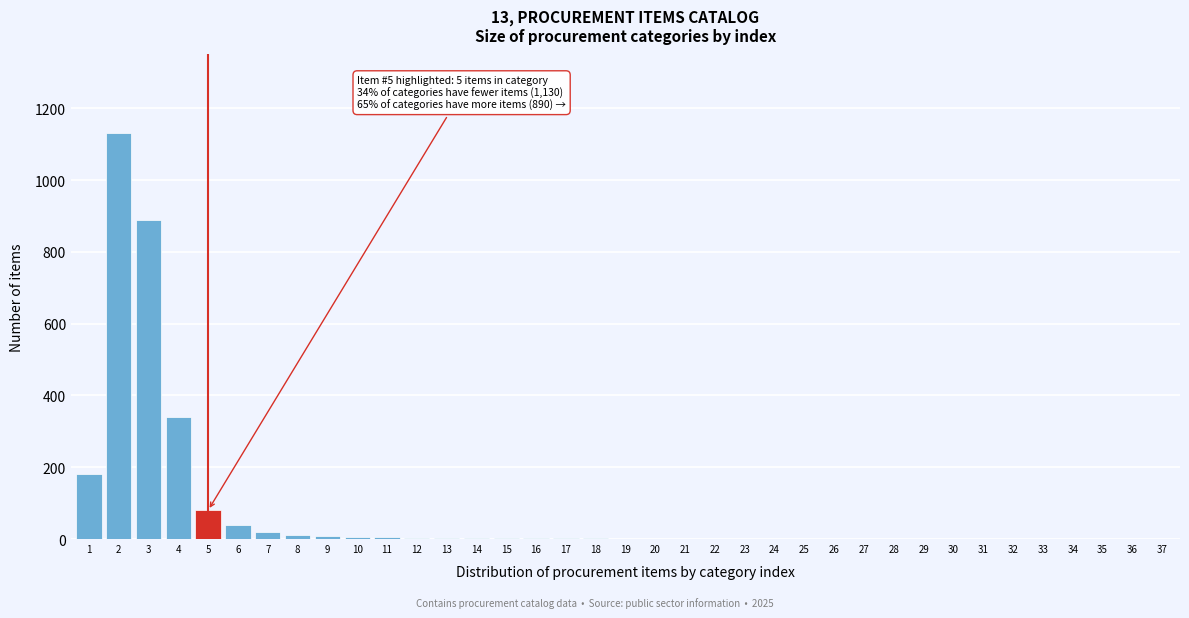

Is it true that the value at 5 is 33?

False